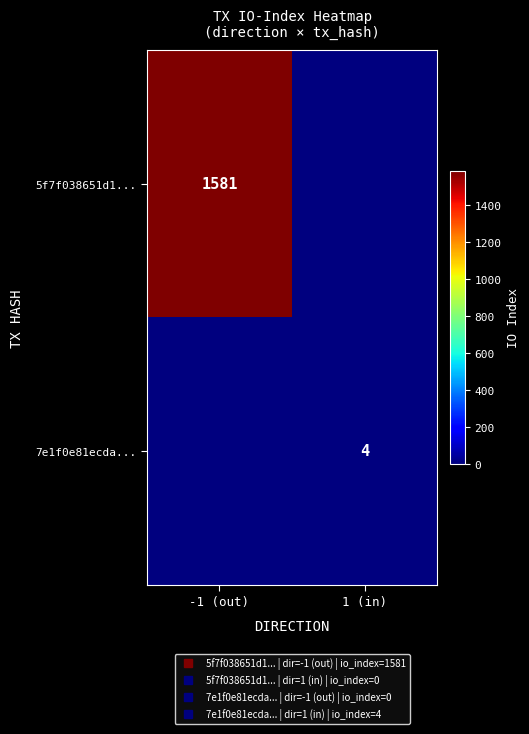

What is the difference between the maximum and minimum values in the 5f7f038651d1... series?

1581